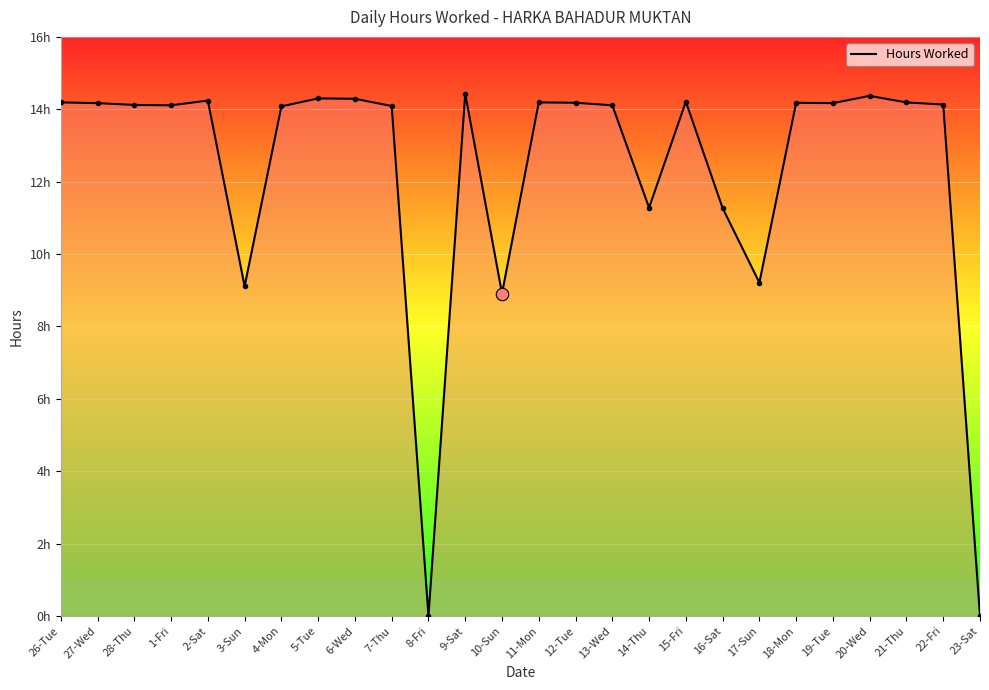

What is the change in value from 14-Thu to 19-Tue?

+2.9